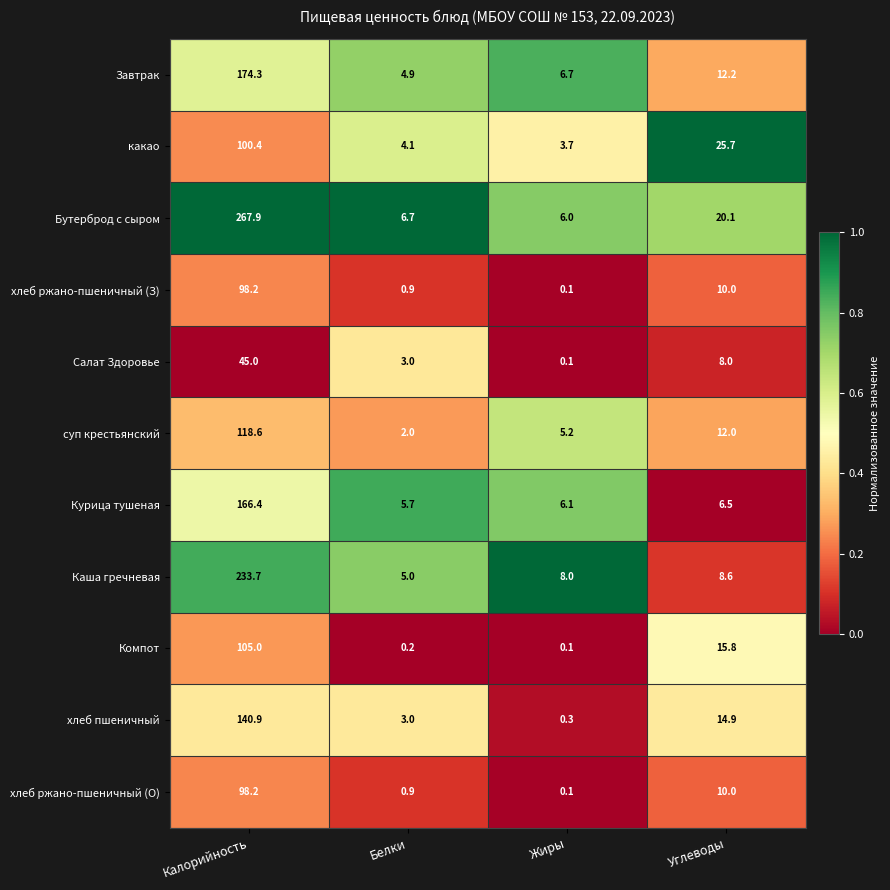

How many distinct data groups are displayed?

11